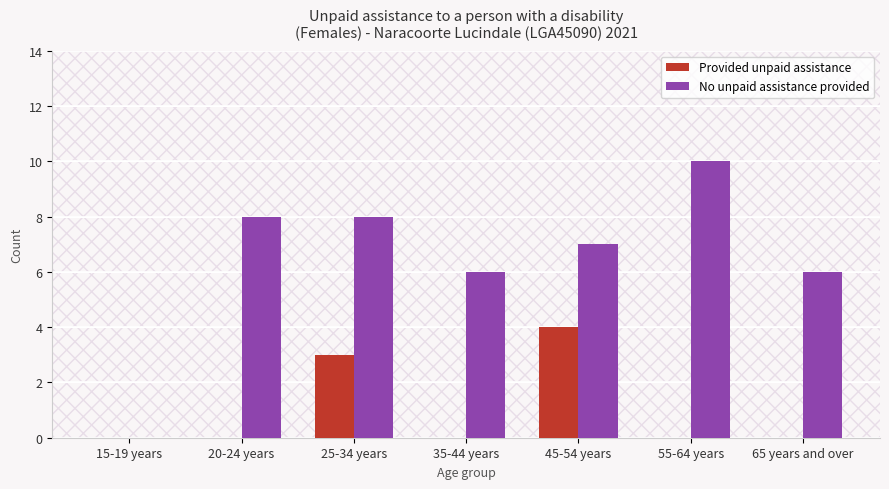

What are all the series names shown in the legend?

Provided unpaid assistance, No unpaid assistance provided